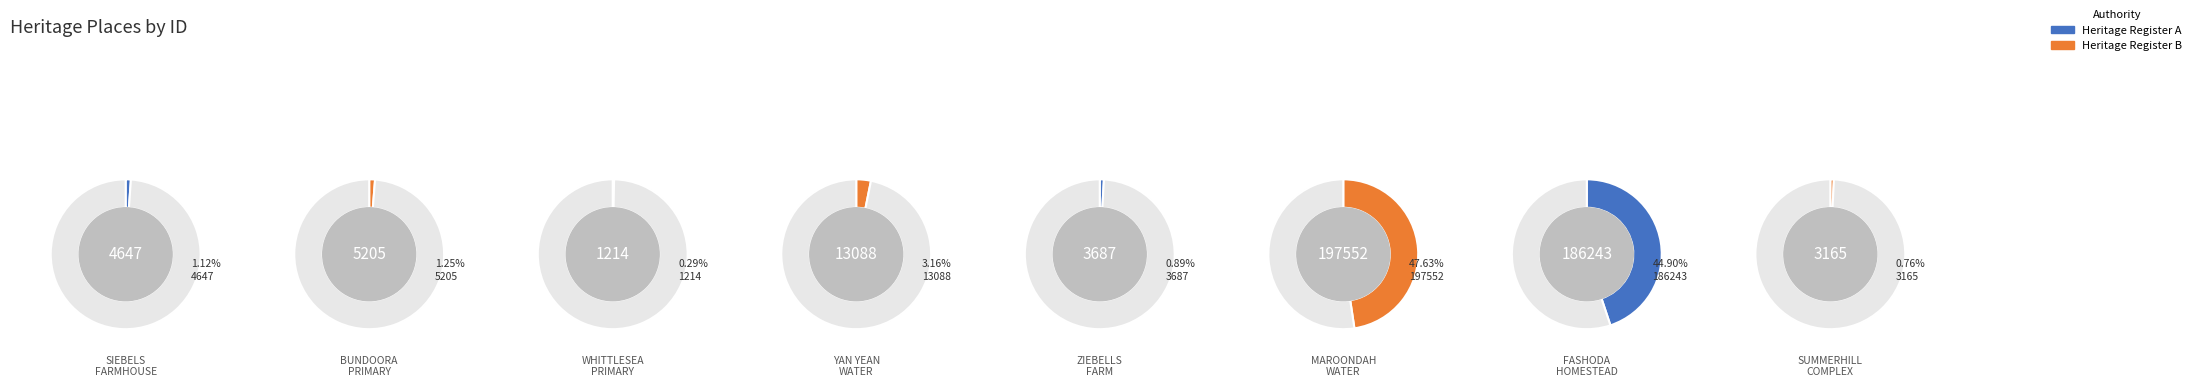

What percentage is the FASHODA HOMESTEAD slice, to the nearest percent?

45%